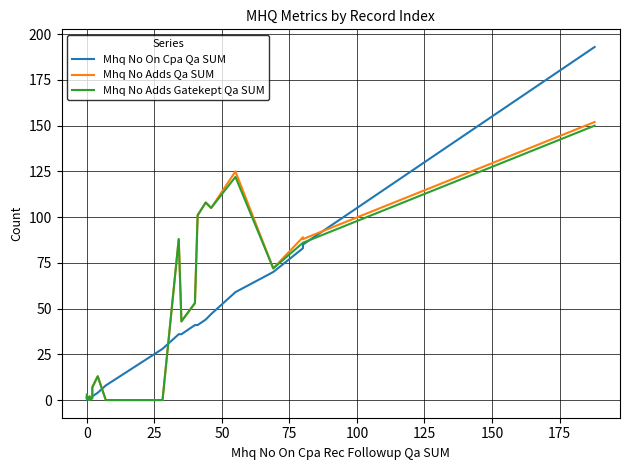

How many series are shown in this chart?

3